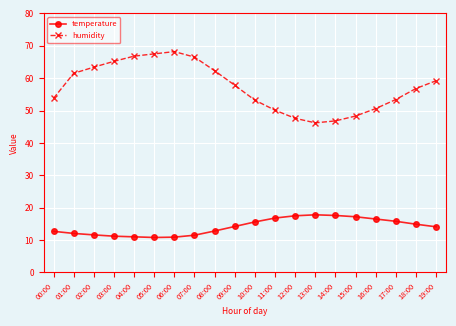

Is this an area chart (filled region under the line)?

No